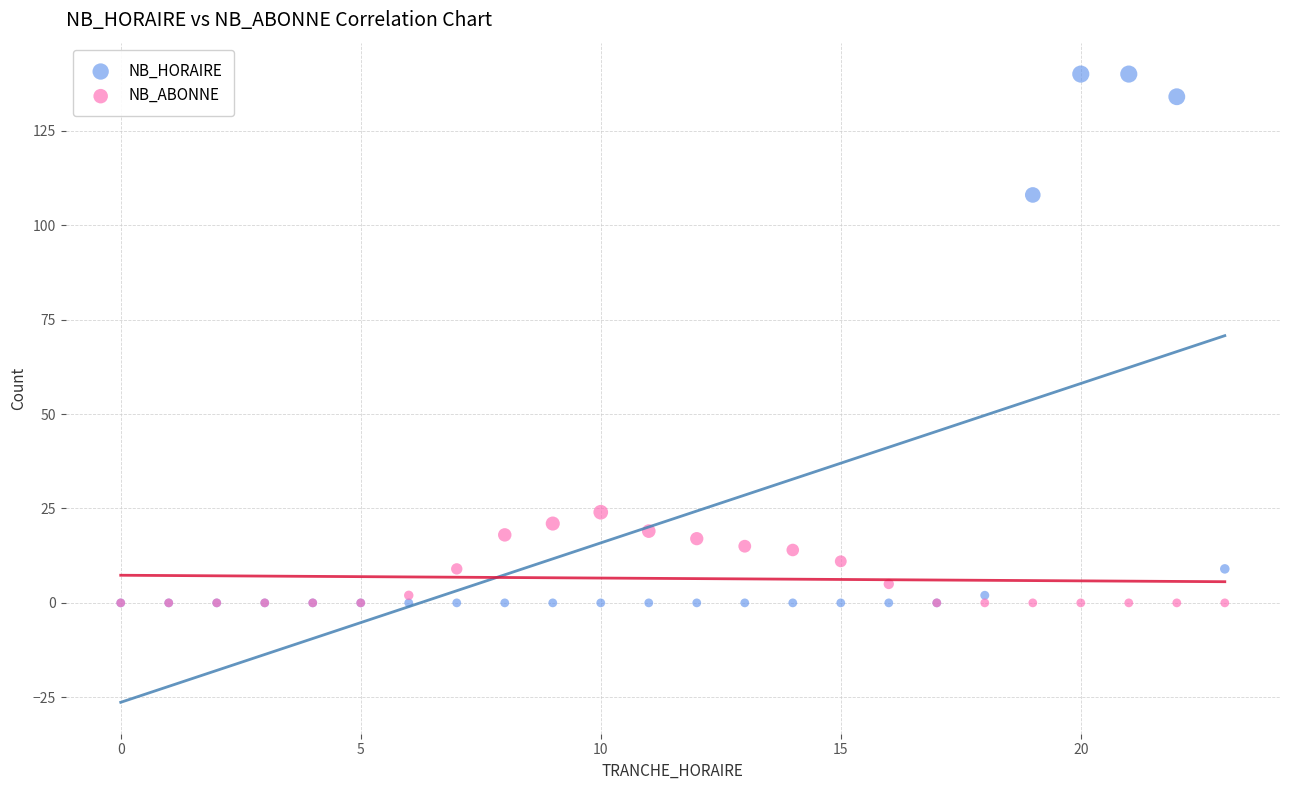

In the NB_HORAIRE series, what Y value is closest to 70?

108